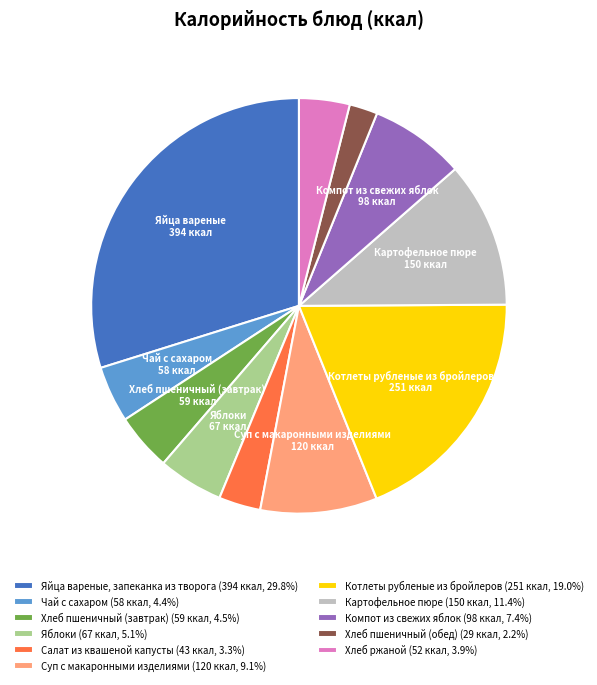

Which category has the biggest portion of the pie?

Яйца вареные, запеканка из творога